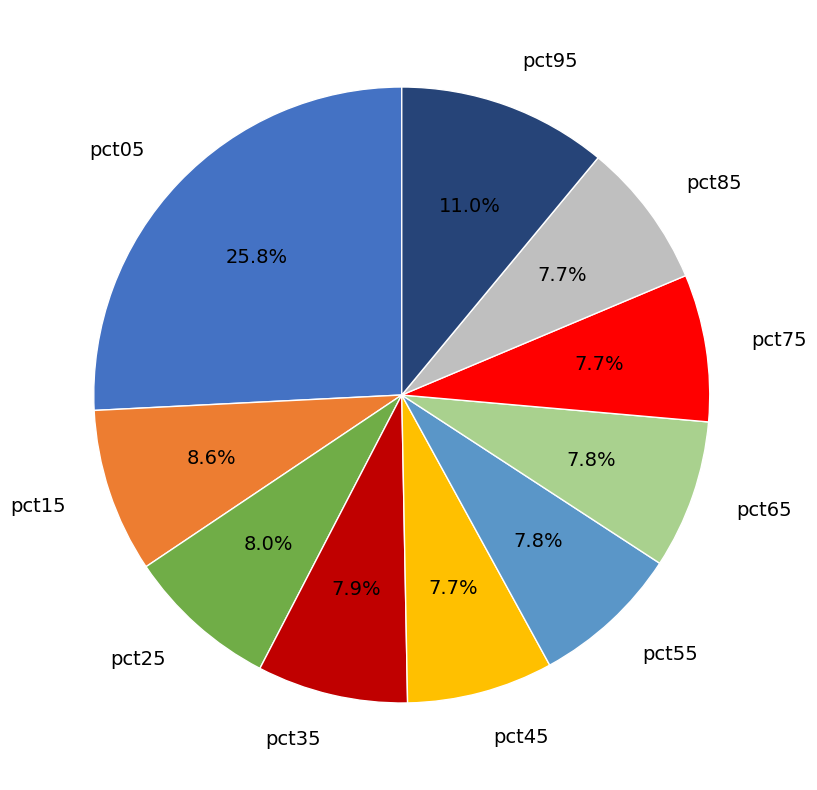

How many slices are in this pie chart?

10